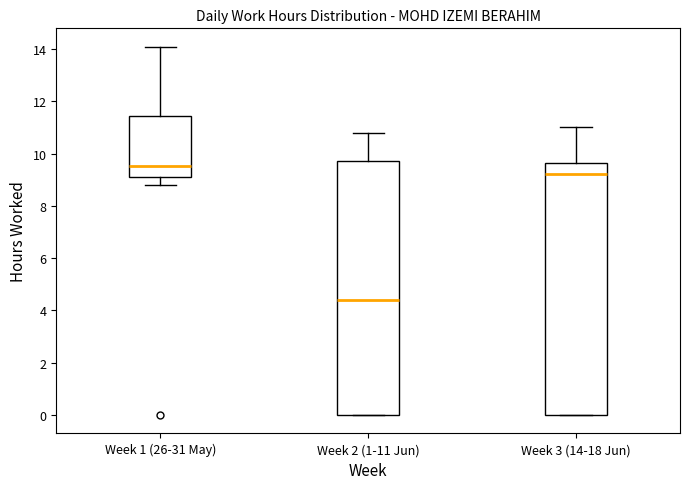

Reading left to right, read every box against the y-axis: the position of its median line, the range the box covers, and the ends of its whiskers. The values are not printed on the chart, so give them approximately, as read against the axis.

Week 1 (26-31 May): median 9.6, box 9.0 to 11.4, whiskers 8.8 to 14.0
Week 2 (1-11 Jun): median 4.4, box 0.0 to 9.8, whiskers 0.0 to 10.8
Week 3 (14-18 Jun): median 9.2, box 0.0 to 9.6, whiskers 0.0 to 11.0